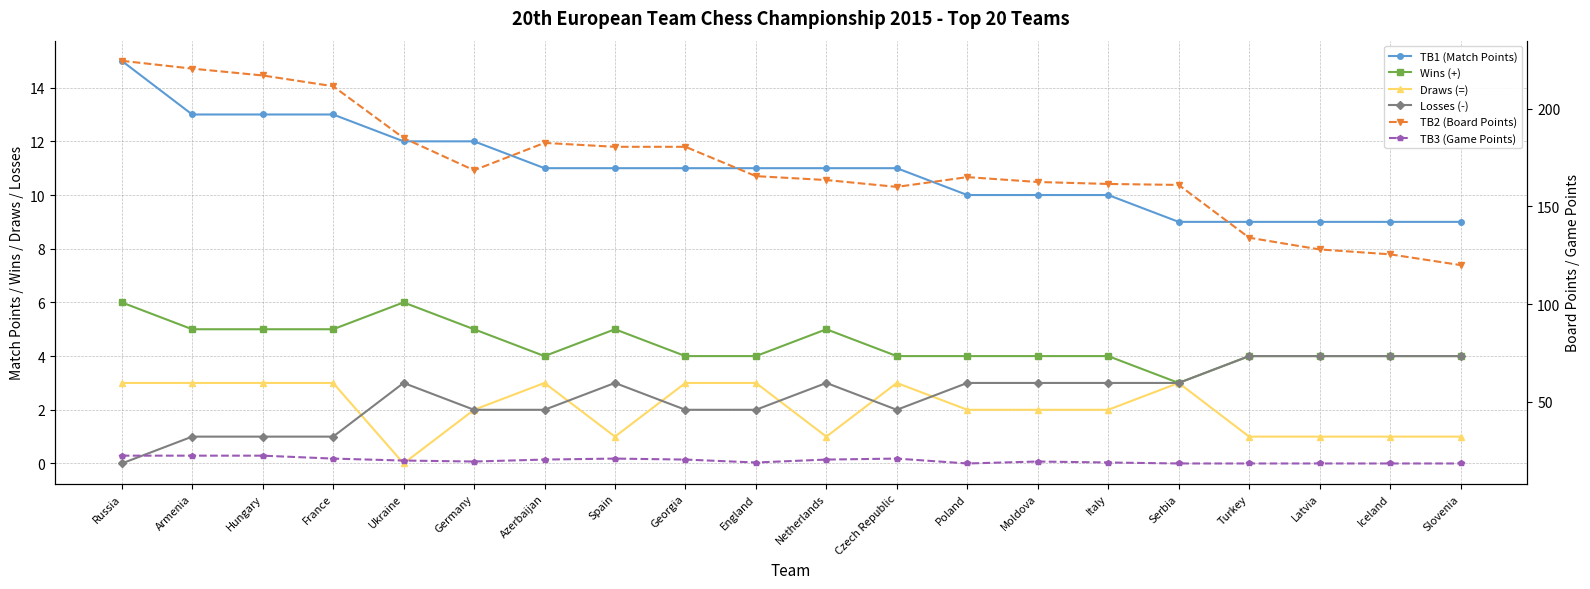

What position from the left is Serbia?

16